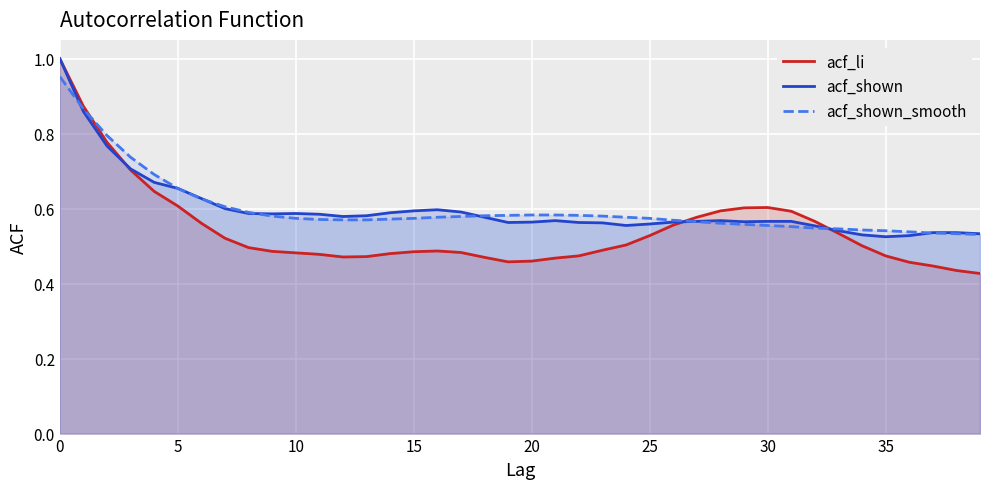

How many interior local peaks does the acf_li series have?

2